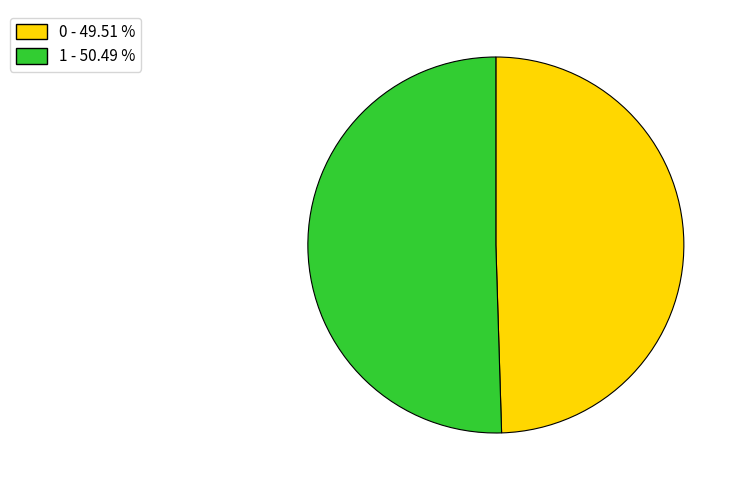

Approximately how many times larger is the value at 1 compared to 0?

1.0